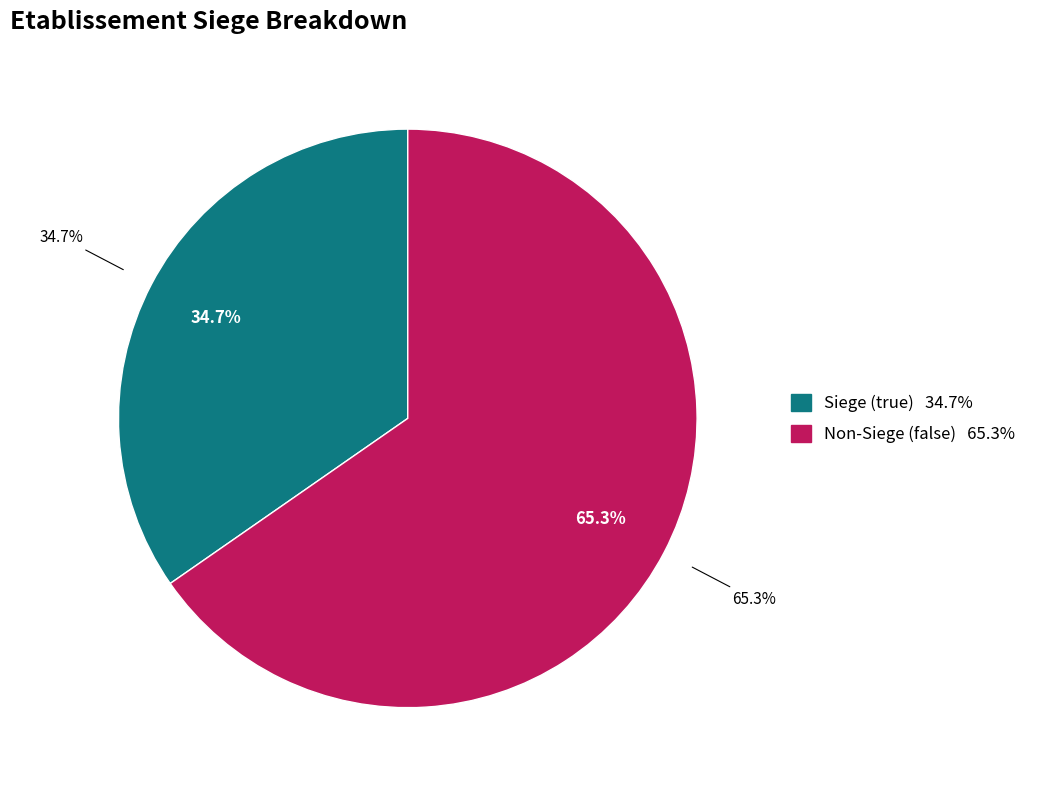

What is the majority slice?

false